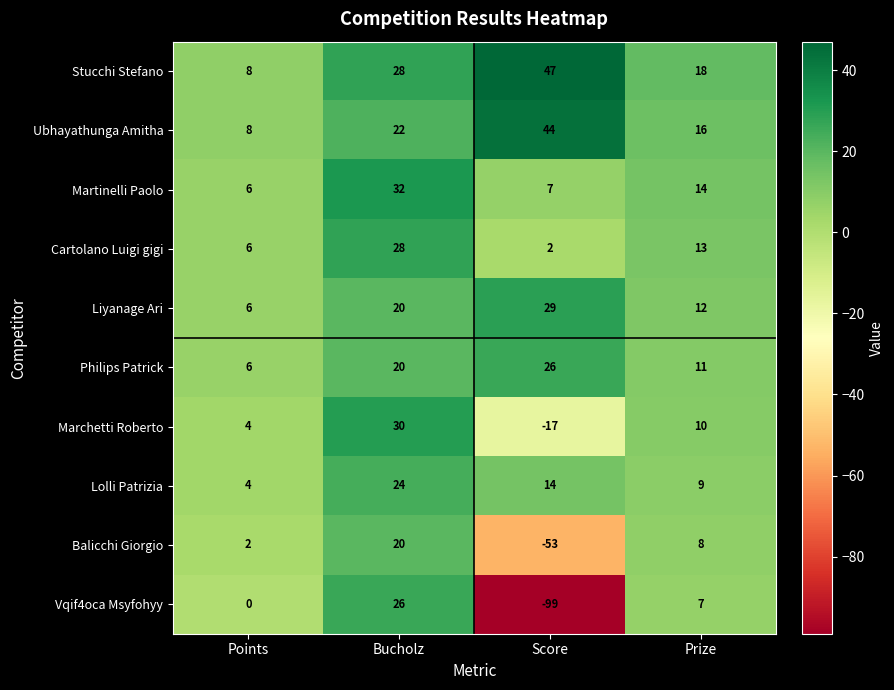

What is the greatest value displayed?

47